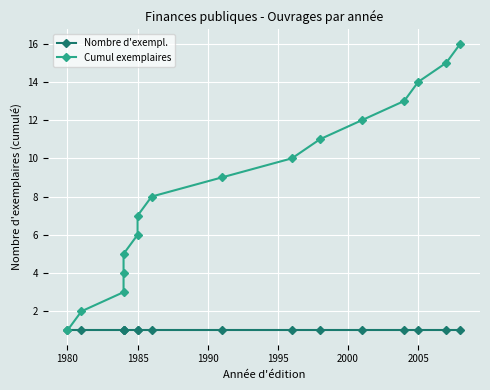

At how many categories does at least one series exceed 4?

12